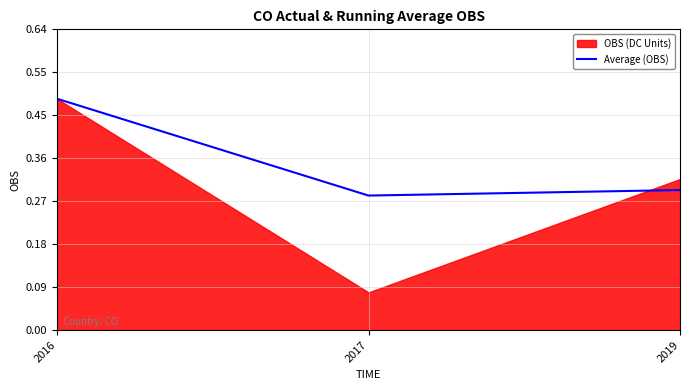

List the labels in order of value, largest first.

2016, 2019, 2017